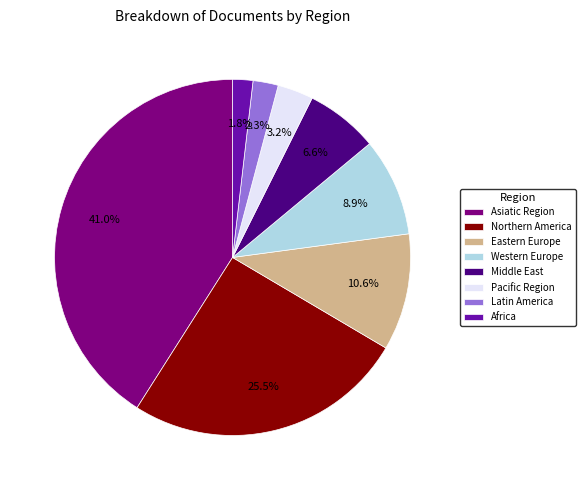

Is Eastern Europe the majority of the pie?

No